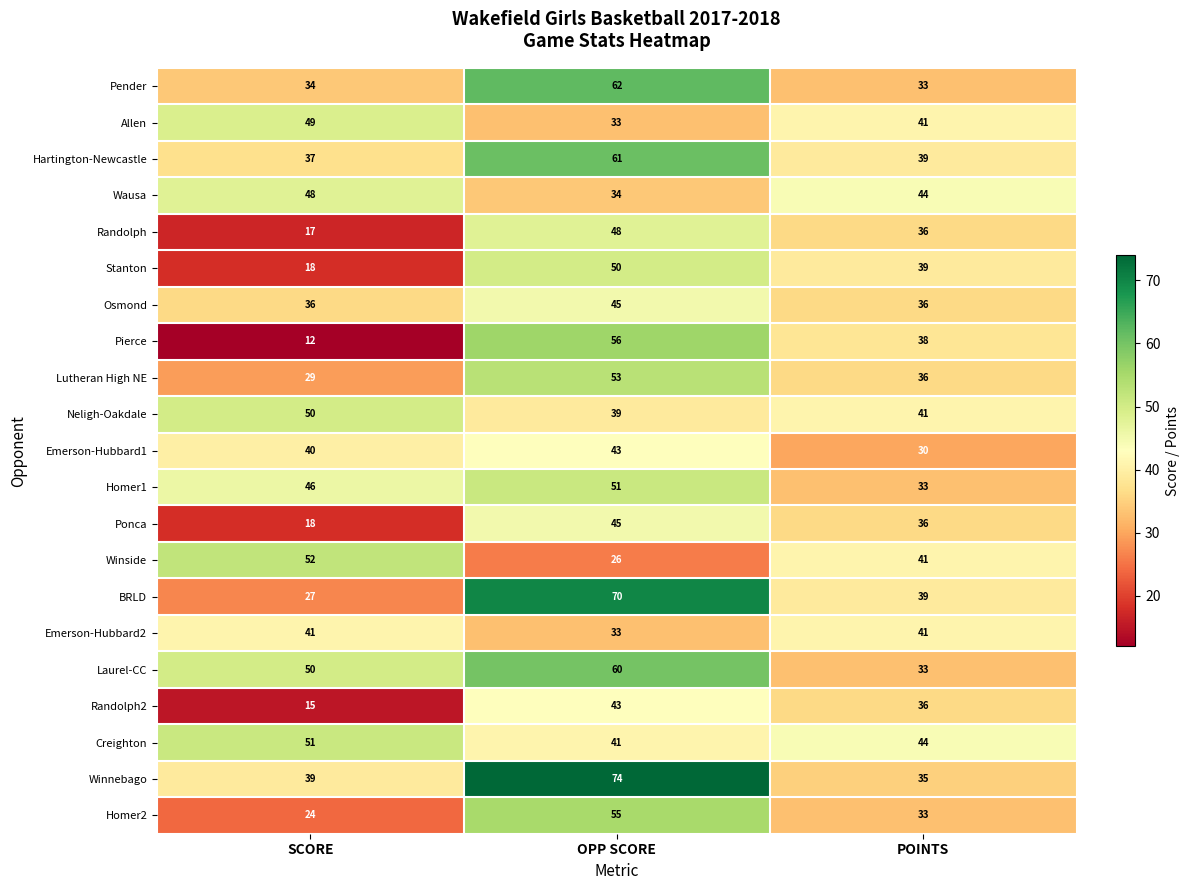

What is the smallest value displayed?

12